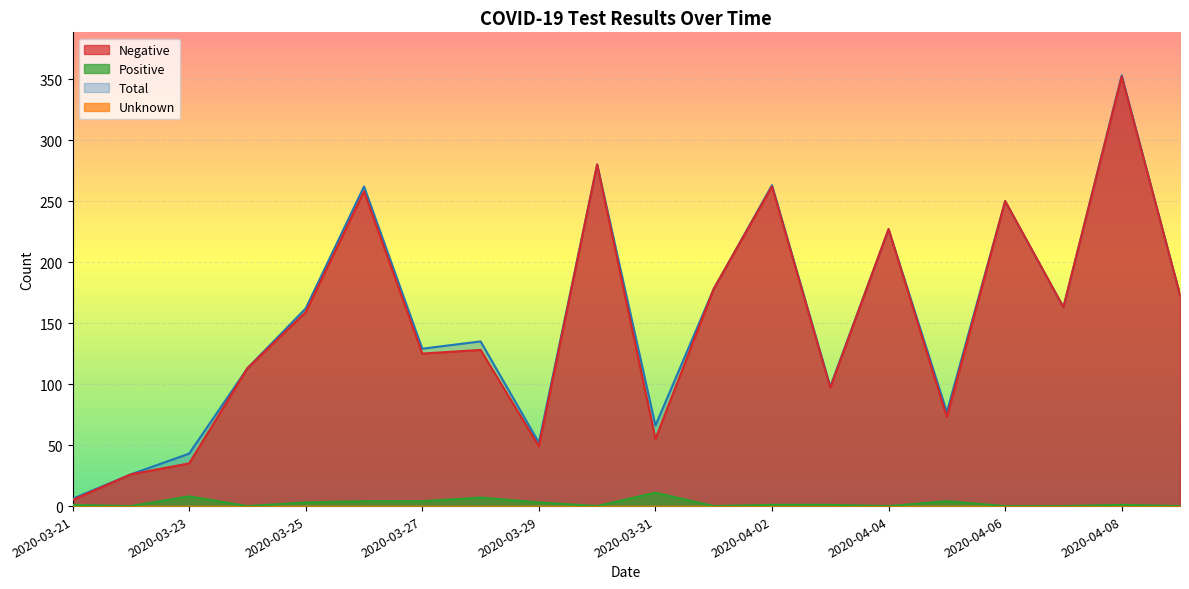

Where does the Negative series first go above 159?

2020-03-26